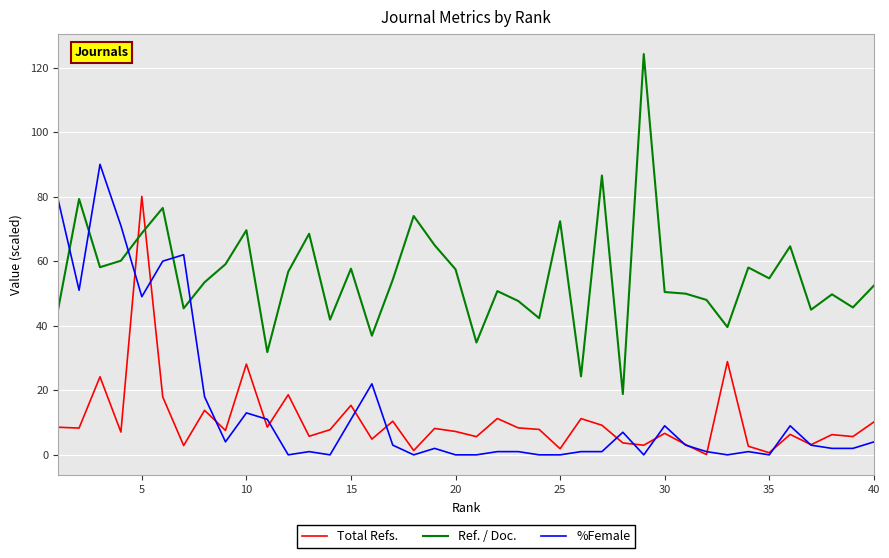

What is the maximum value shown in the chart?

124.2